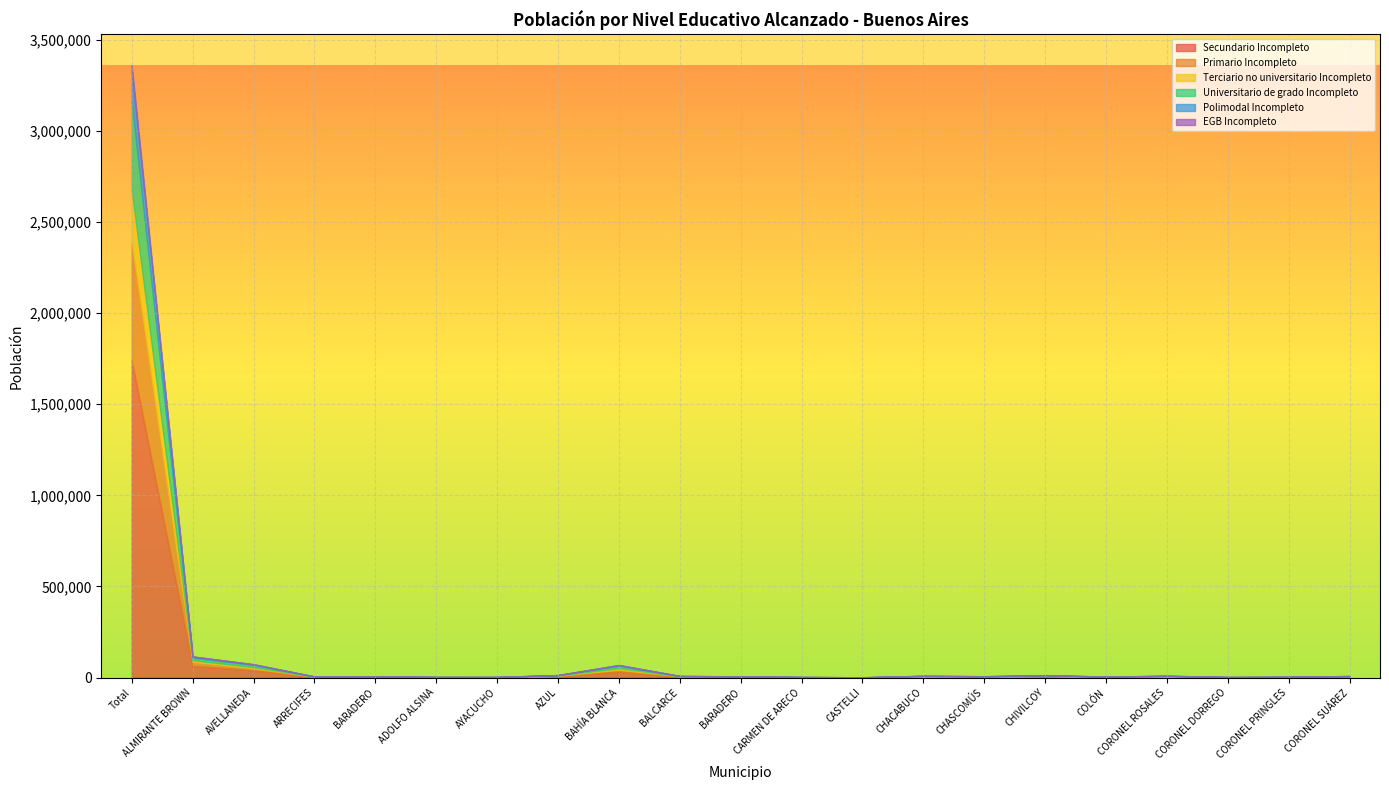

What is the average value of the Universitario de grado Incompleto series?

25694